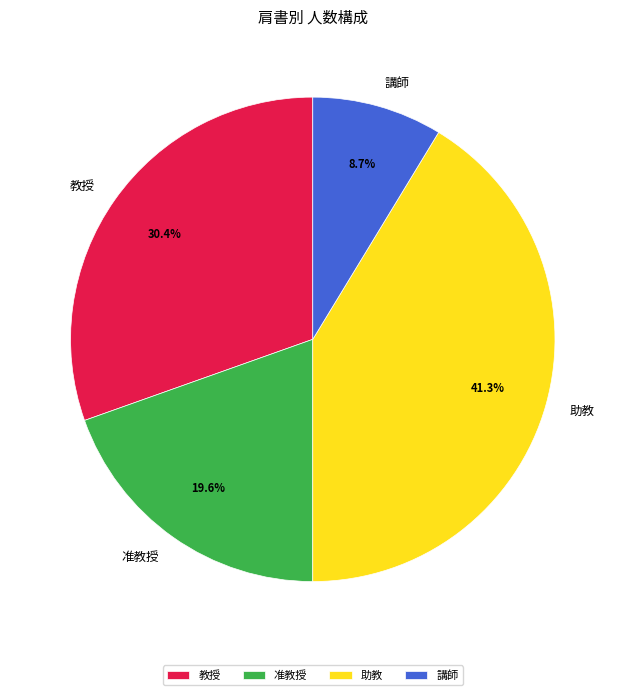

The 教授 slice represents 44% of the pie. True or false?

False